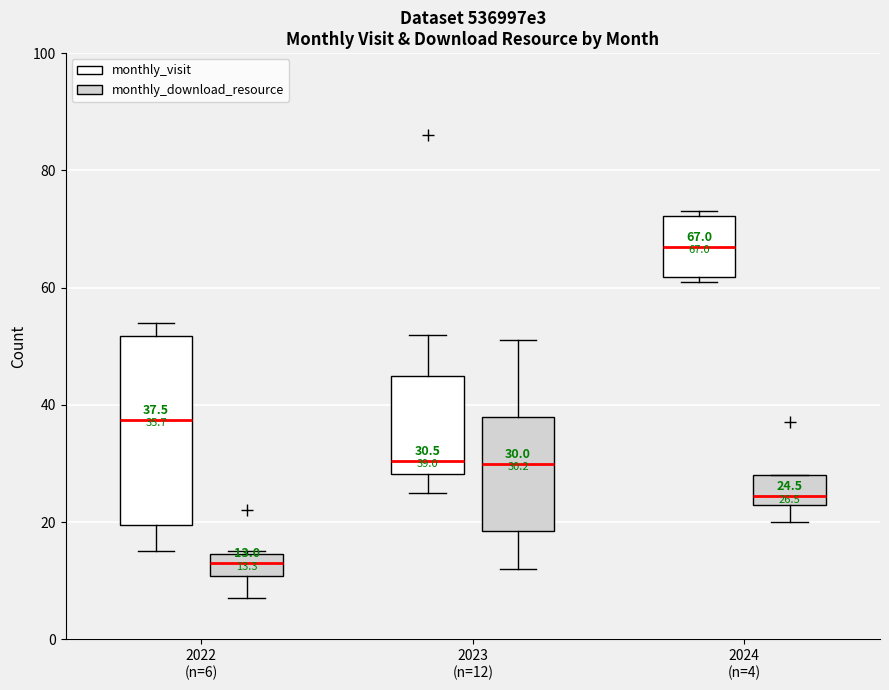

Which box is the tallest, from its lower edge to its upper edge?

2022 (n=6) (monthly_visit)